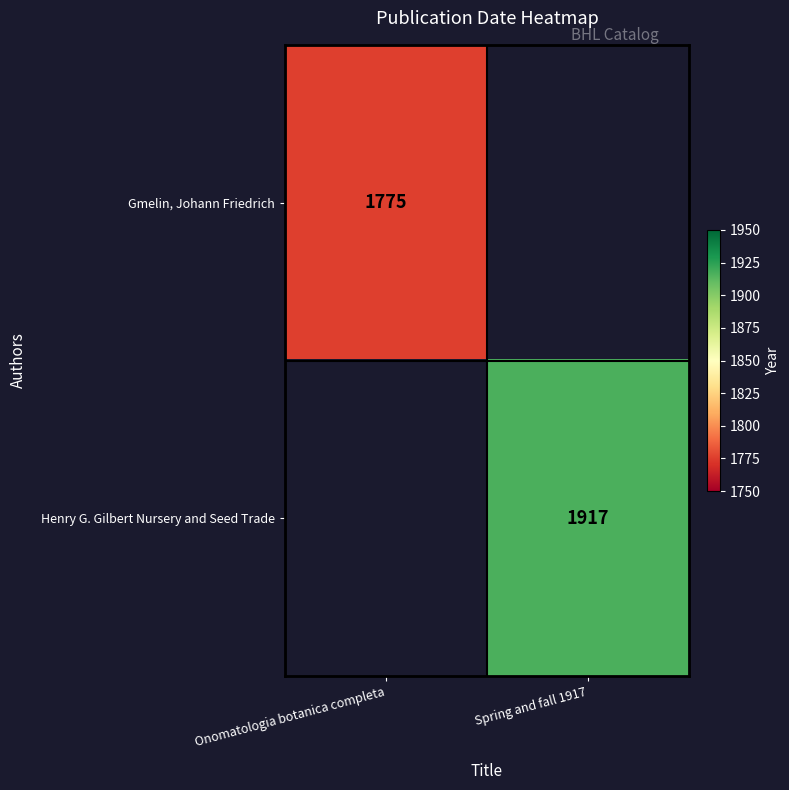

True or false: Gmelin, Johann Friedrich has a value of 1775 at Onomatologia botanica completa.

True